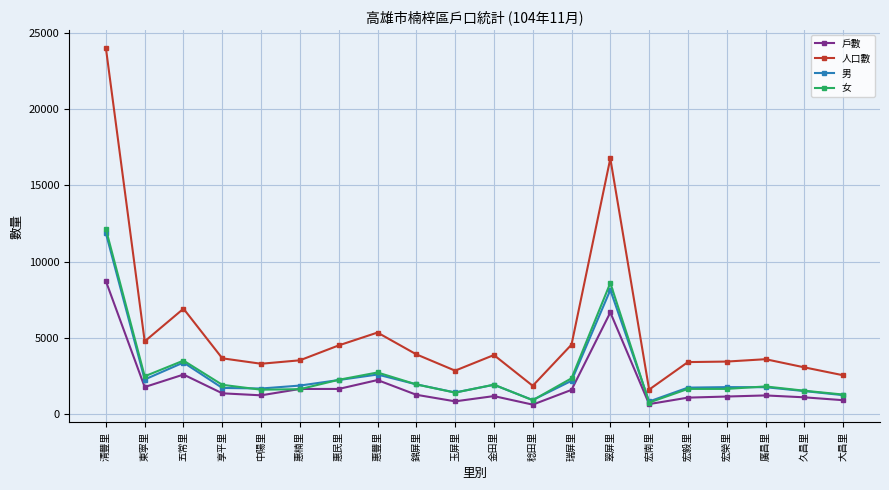

Where does the 女 series first go above 1941?

清豐里